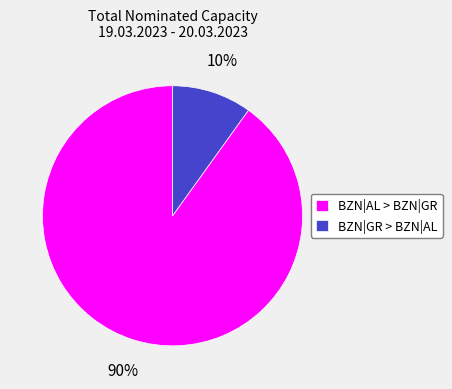

To the nearest percent, what is the difference between the largest and smallest slice percentages?

80%